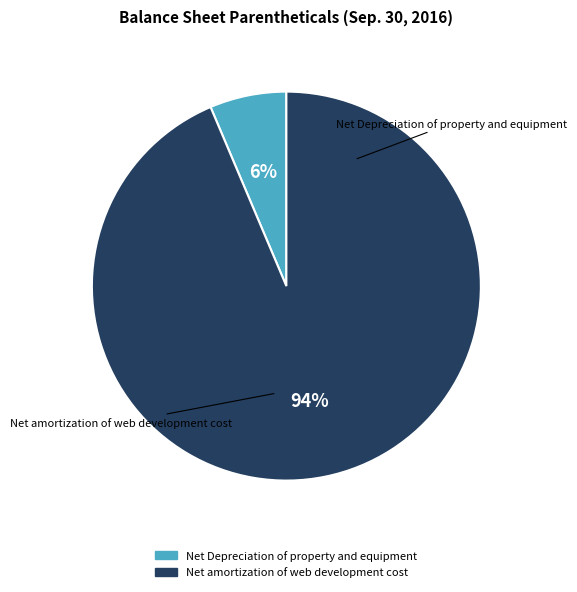

To the nearest percent, what is the average slice percentage?

50%